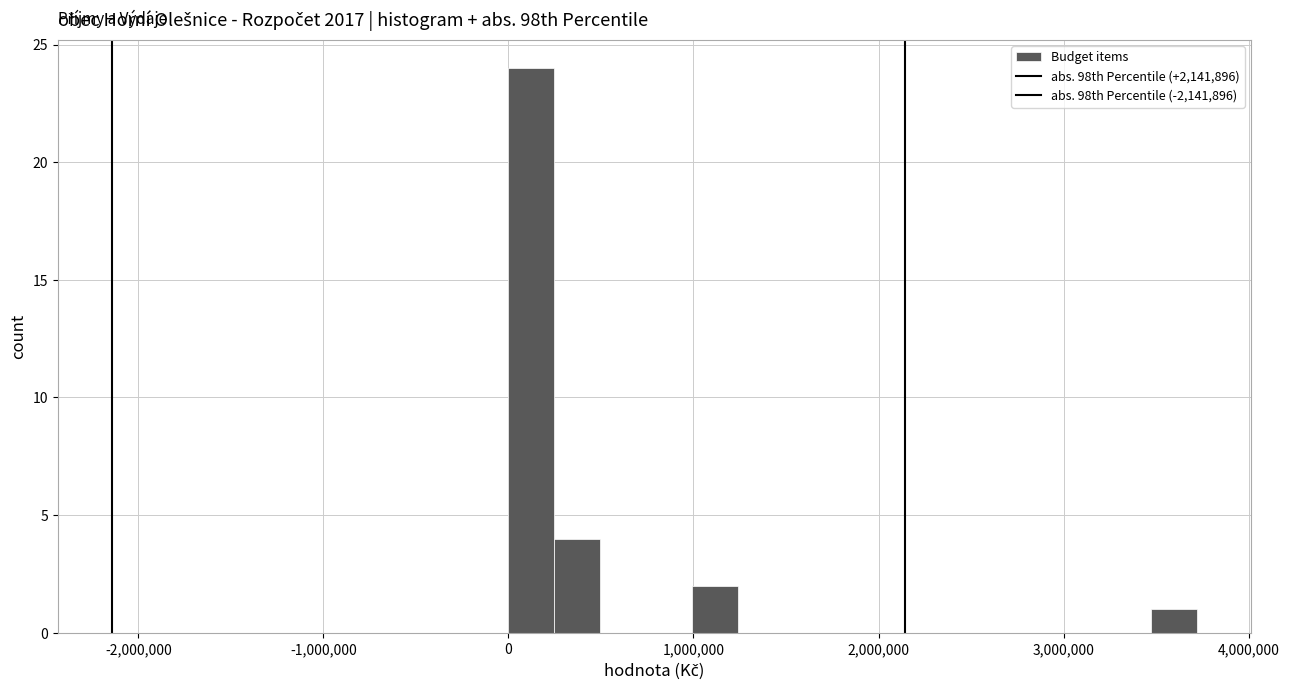

Read against the x-axis, roughly where is the centre of the tallest bar?

100000